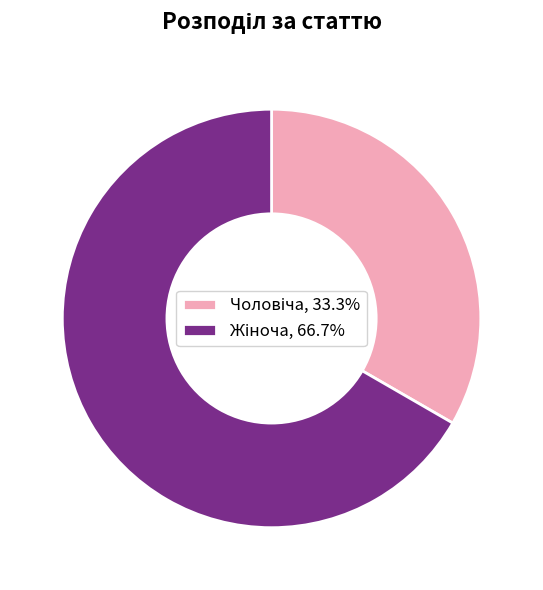

Does any single category account for the majority?

Yes